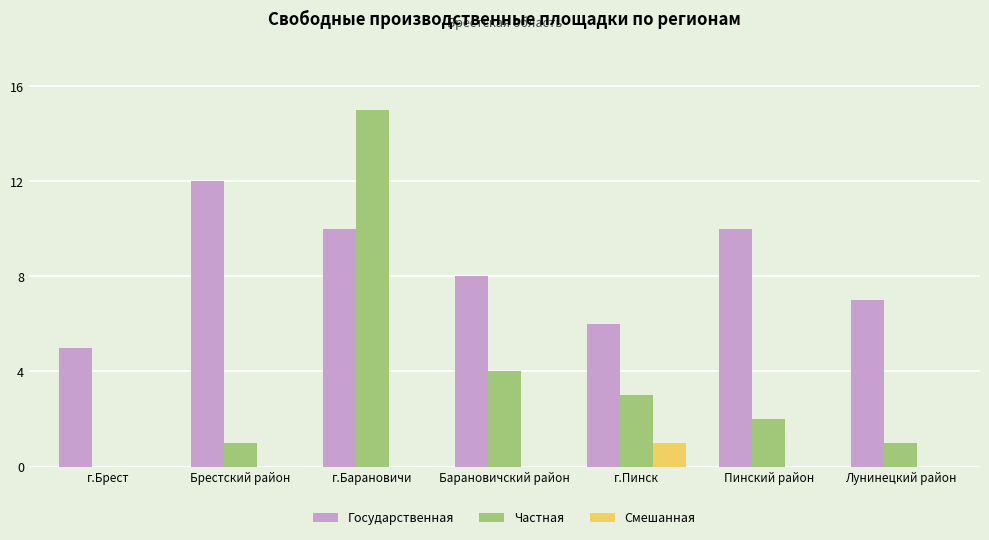

Are the bars grouped side by side (vs. stacked)?

Yes